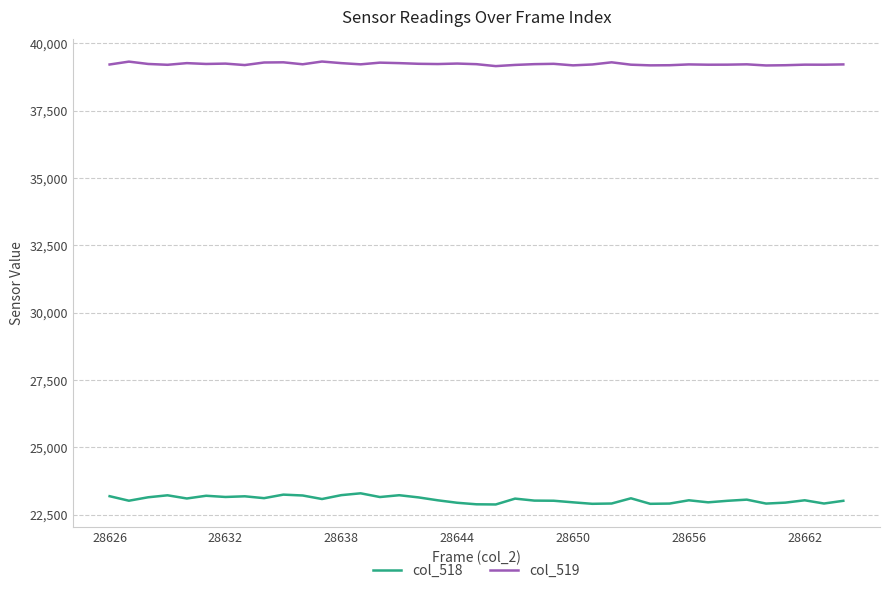

Which series has the widest spread of values?

col_518